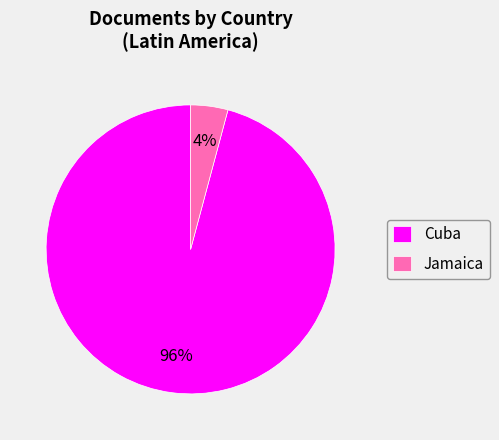

Rank the categories by value from lowest to highest.

Jamaica, Cuba